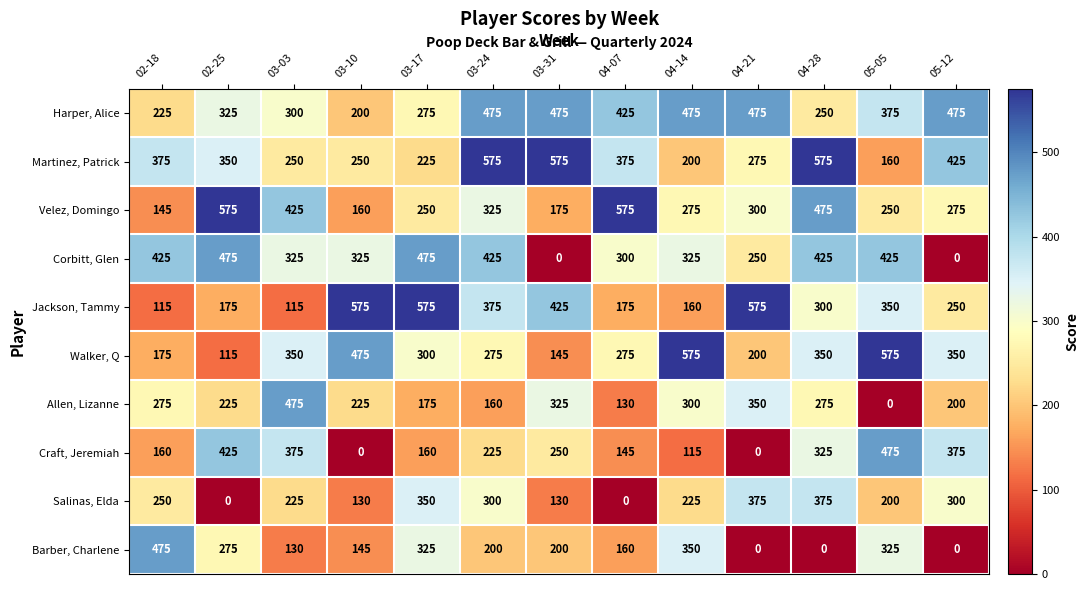

What is the difference between the highest and lowest values at 05-05?

575